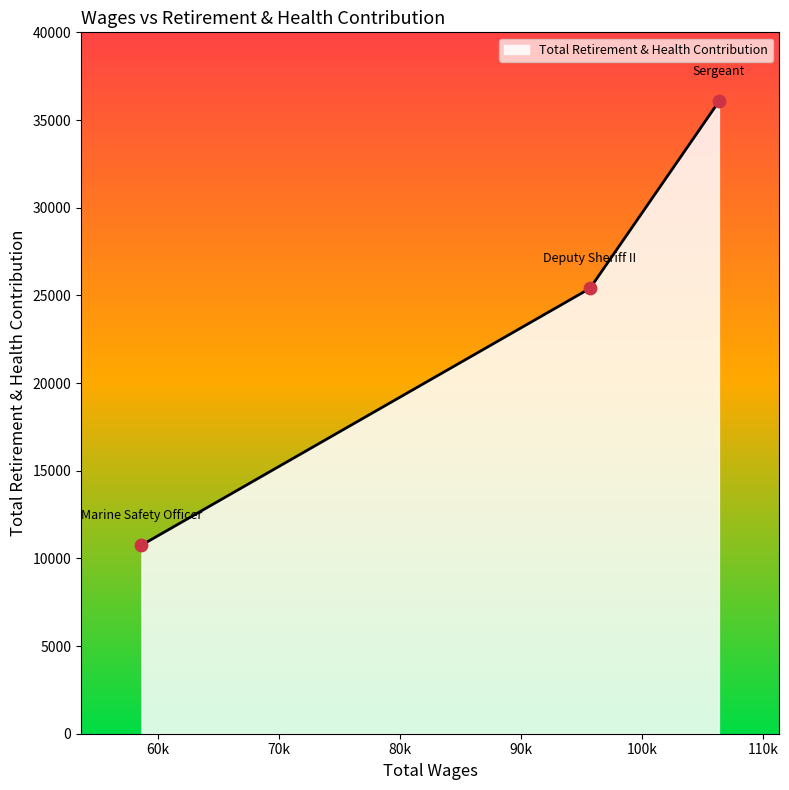

What is the highest value of the Total Retirement & Health Contribution series?

36061.0